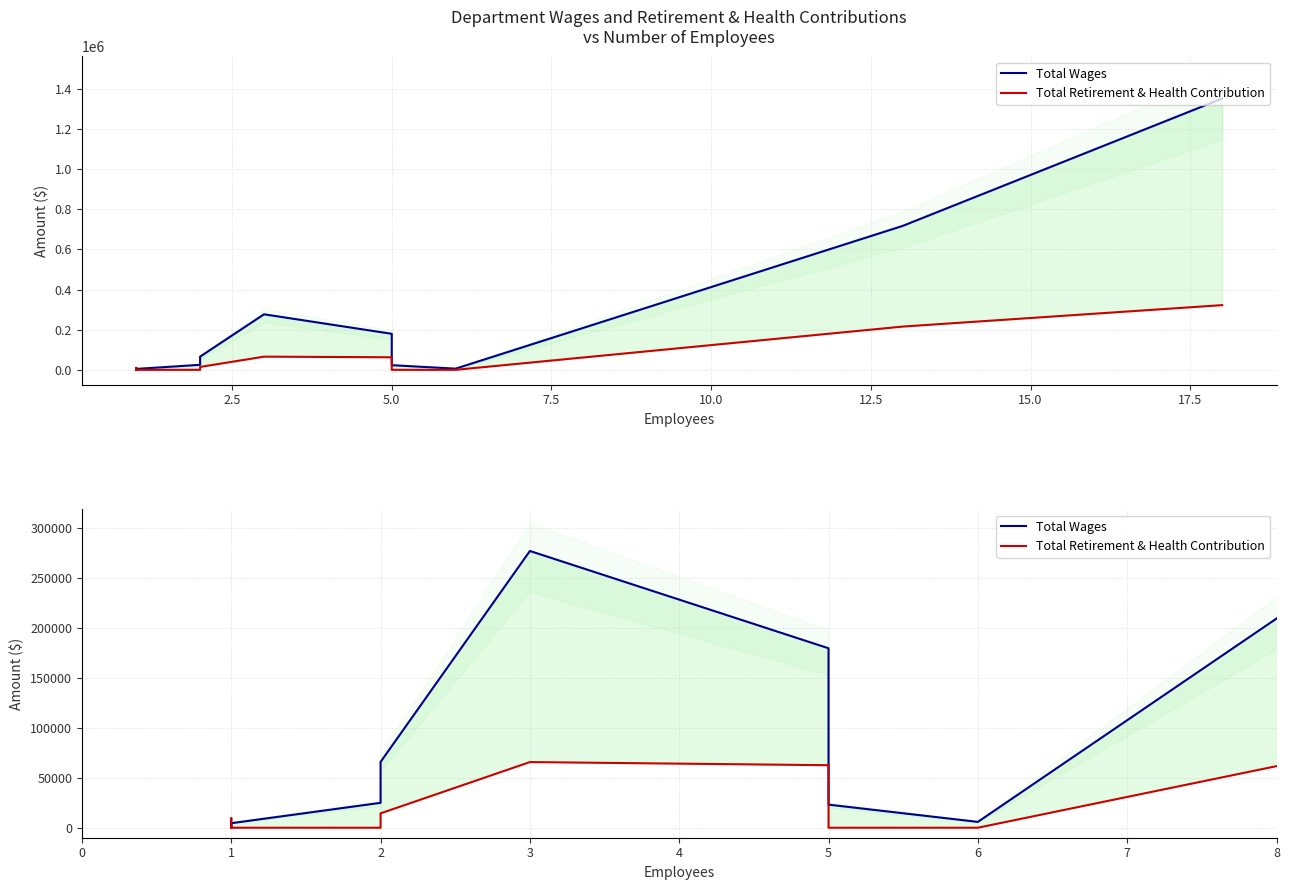

What is the average value of the Total Wages series?

221921